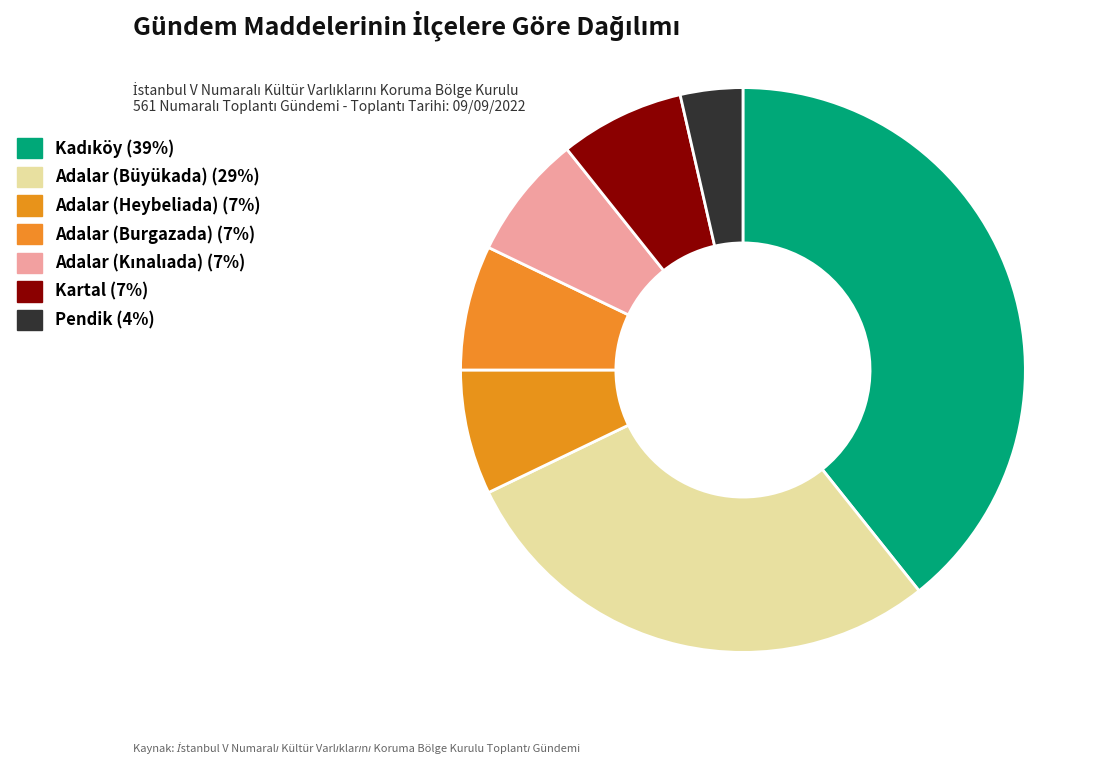

Which has a higher value, Kartal or Adalar (Burgazada)?

Kartal